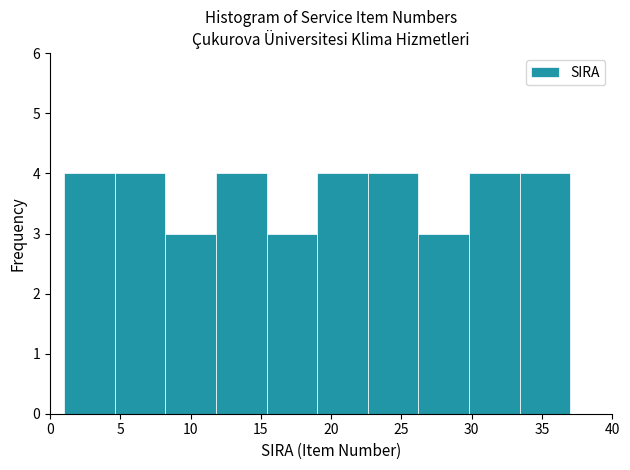

Reading left to right, list every bar in this chart as the range it spans on the x-axis followed by its height. Neither the bar edges nor the heights are printed on the chart, so give them approximately, as read against the axes.

1.0 to 4.6: 4
4.6 to 8.2: 4
8.2 to 11.8: 3
11.8 to 15.4: 4
15.4 to 19.0: 3
19.0 to 22.6: 4
22.6 to 26.2: 4
26.2 to 29.8: 3
29.8 to 33.4: 4
33.4 to 37.0: 4